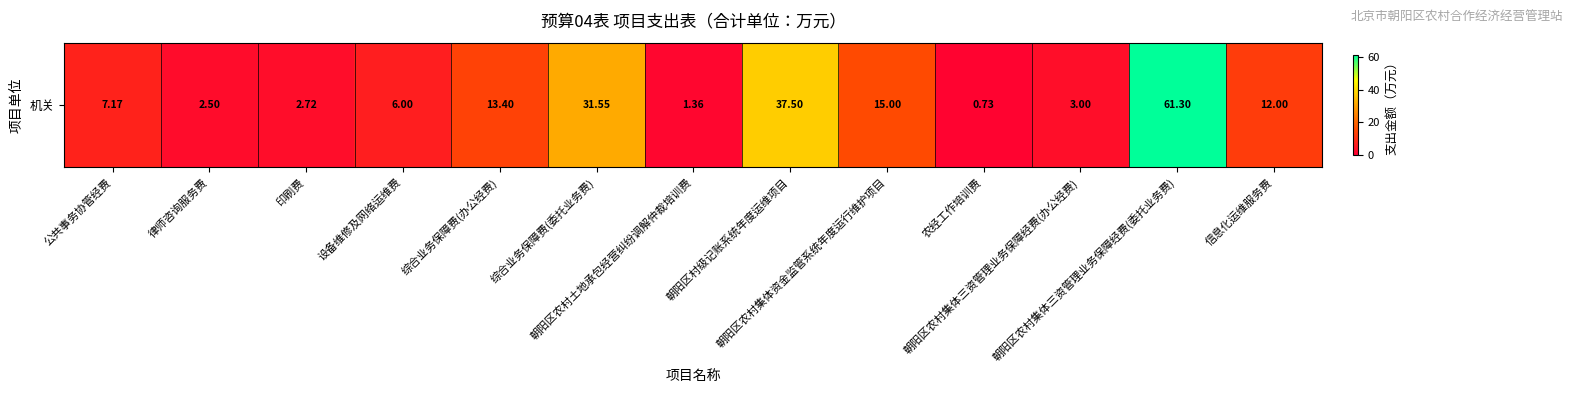

The chart shows a value of 60.6 at 朝阳区村级记账系统年度运维项目. True or false?

False